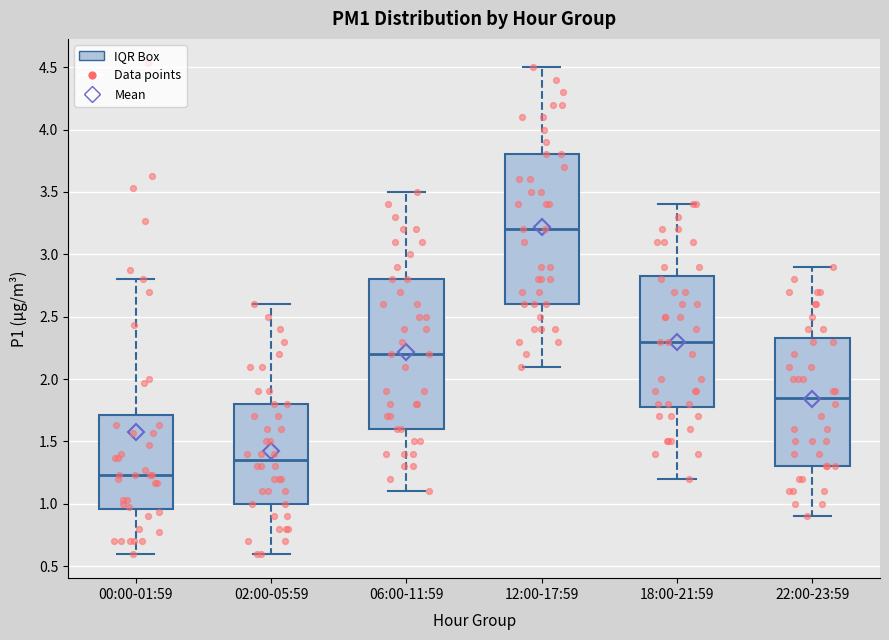

Where does the median line of the box for 12:00-17:59 sit on the y-axis? The values are not printed on the chart, so give them approximately, as read against the axis.

3.20